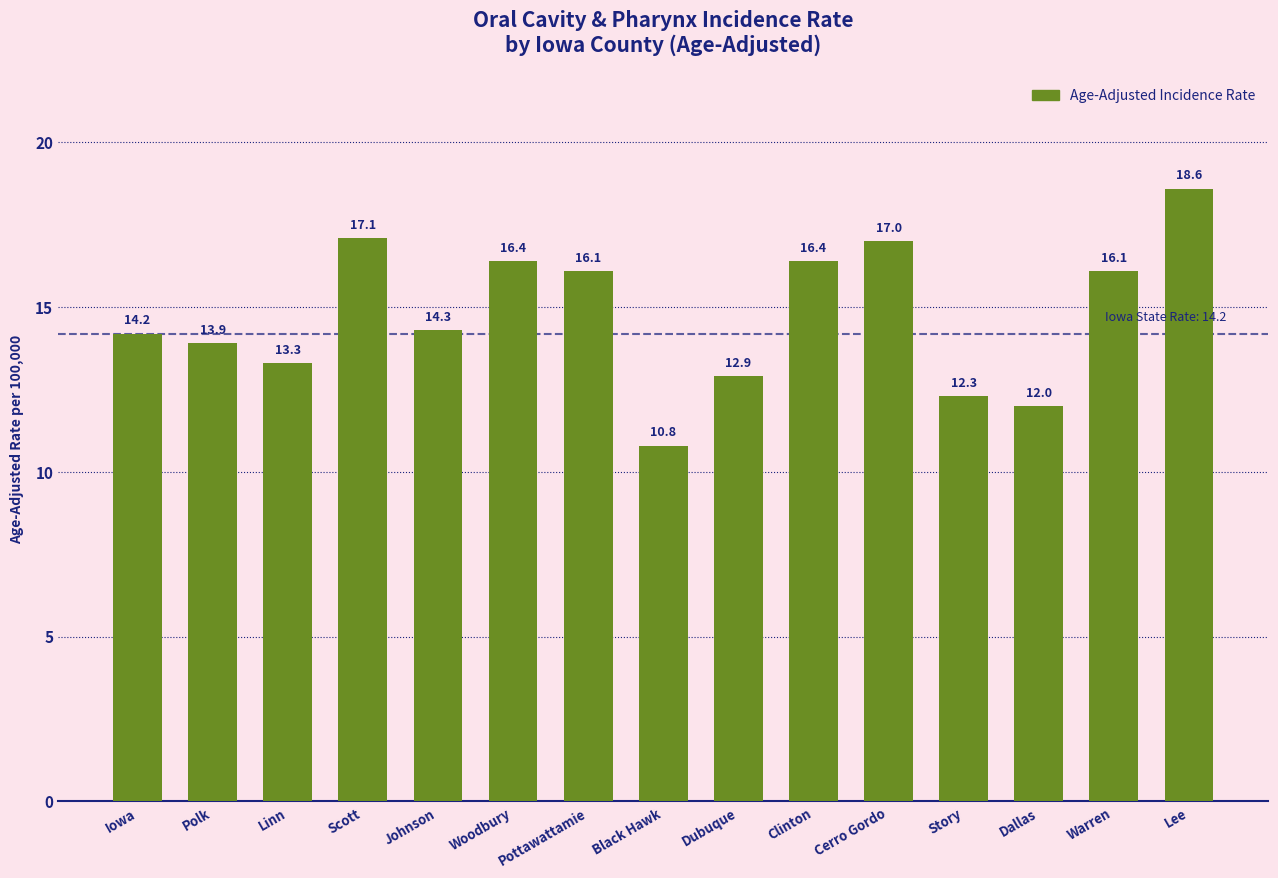

How many categories are shown in the chart?

15